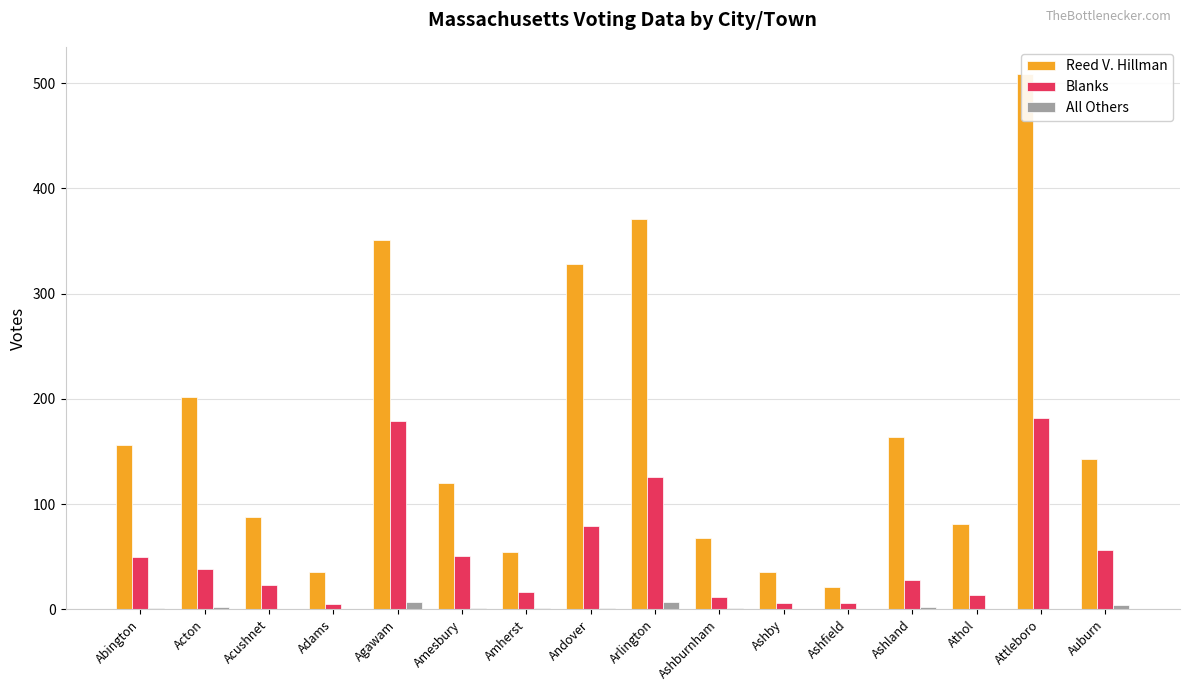

At which category does the chart reach its peak across all series?

Attleboro